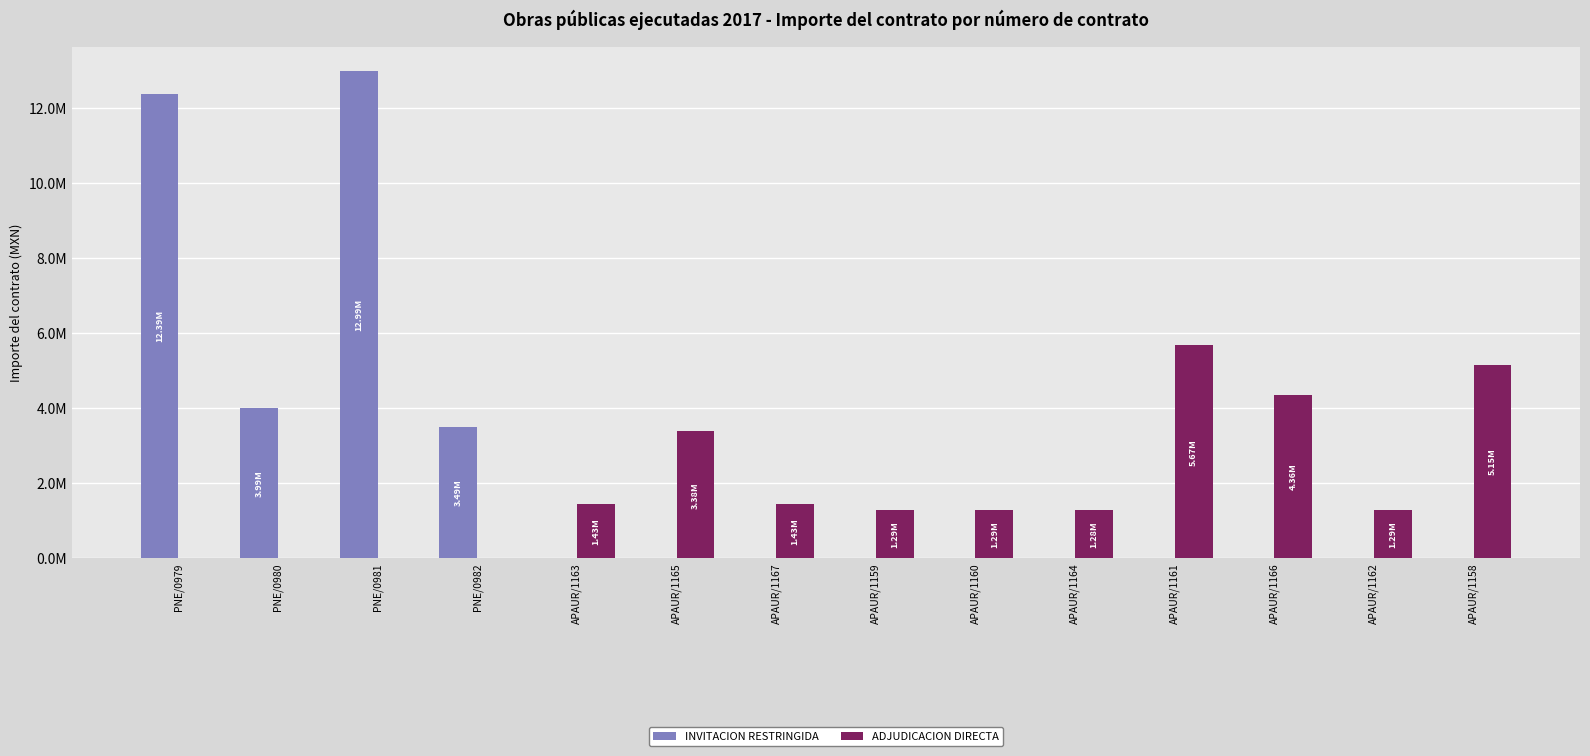

Reading left to right, what are all the values shown in this chart?

INVITACION RESTRINGIDA: 12390186.1	3991752.5	12991428.9	3490542.6	0.0	0.0	0.0	0.0	0.0	0.0	0.0	0.0	0.0	0.0
ADJUDICACION DIRECTA: 0.0	0.0	0.0	0.0	1431927.4	3378115.2	1433390.6	1285392.0	1285221.7	1276827.1	5671855.5	4360933.9	1289774.9	5147764.0